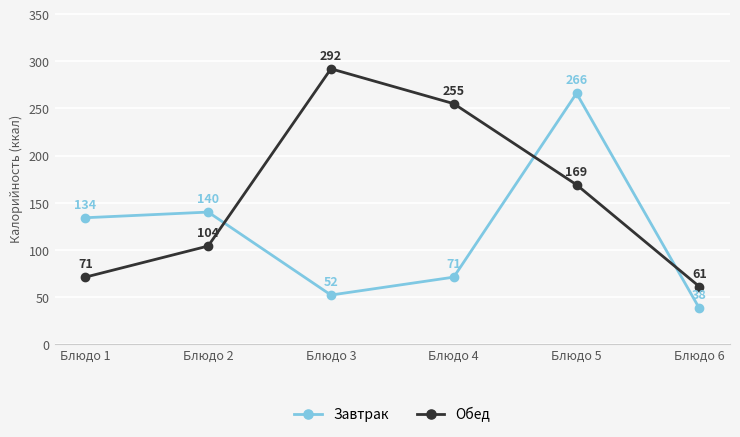

What is the difference between the Завтрак values at Блюдо 4 and Блюдо 3?

19